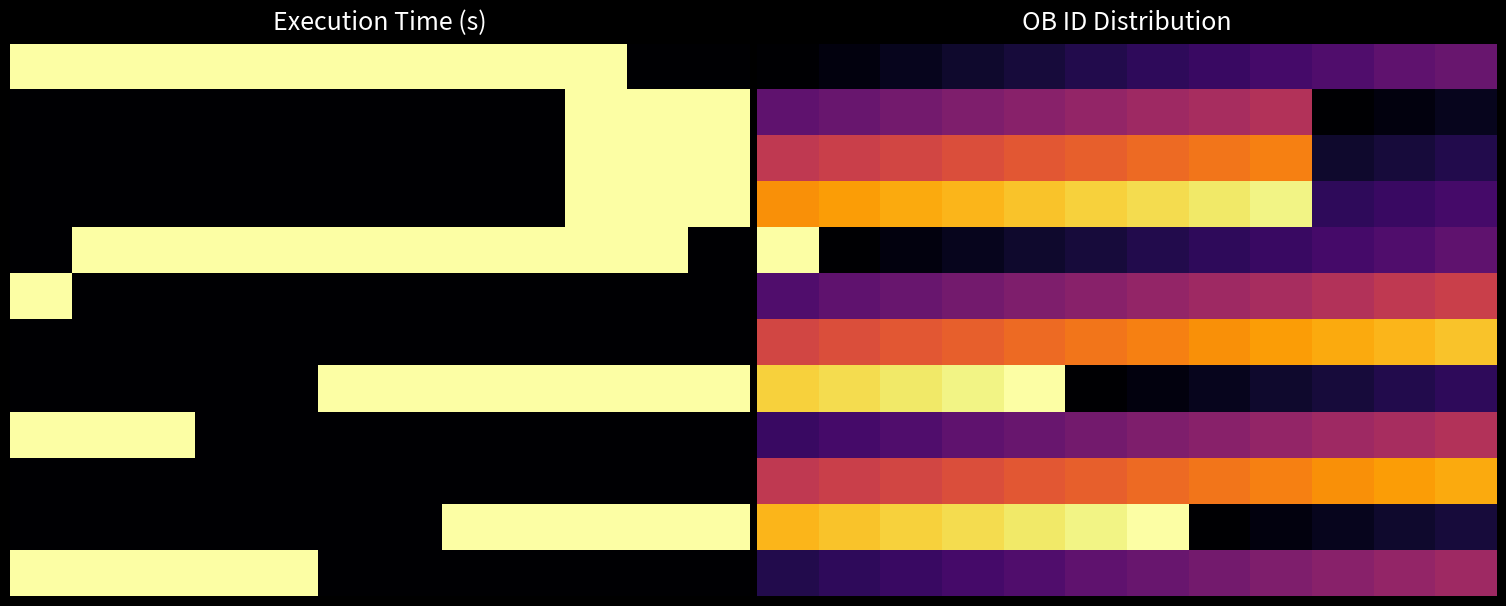

The 8 series shows 157.8 at 8. True or false?

False